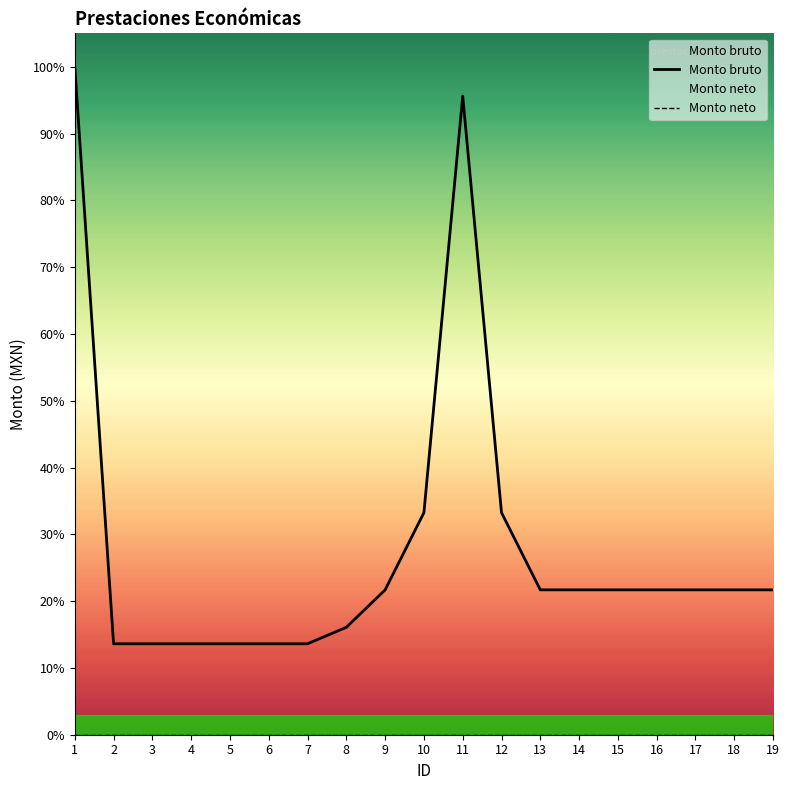

True or false: Monto neto and Monto bruto intersect in this chart.

False